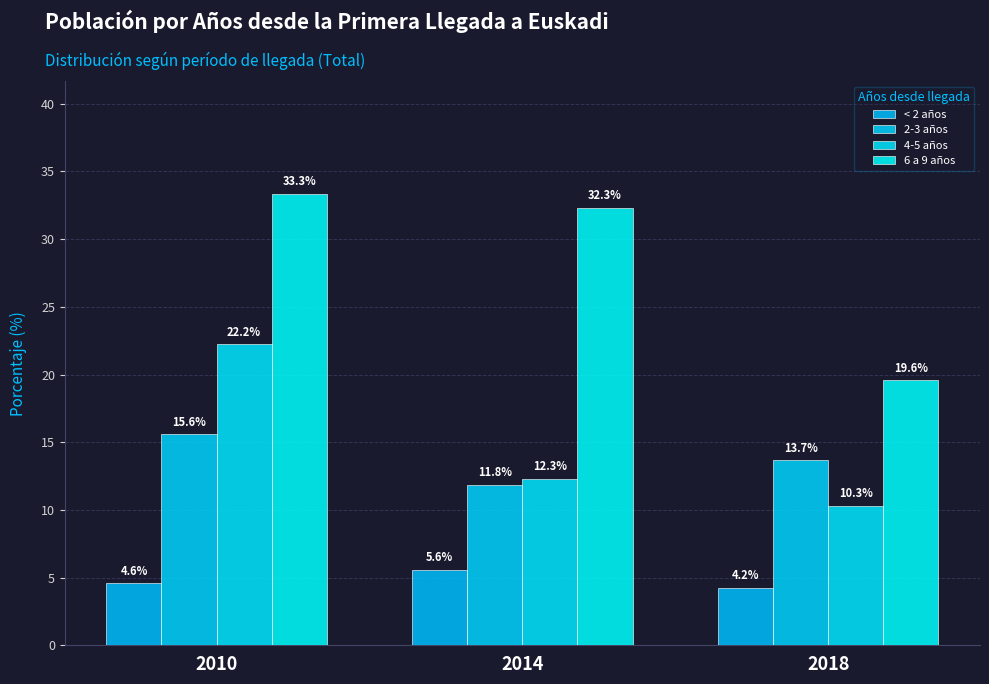

Which series changed the most between 2010 and 2018?

6 a 9 años